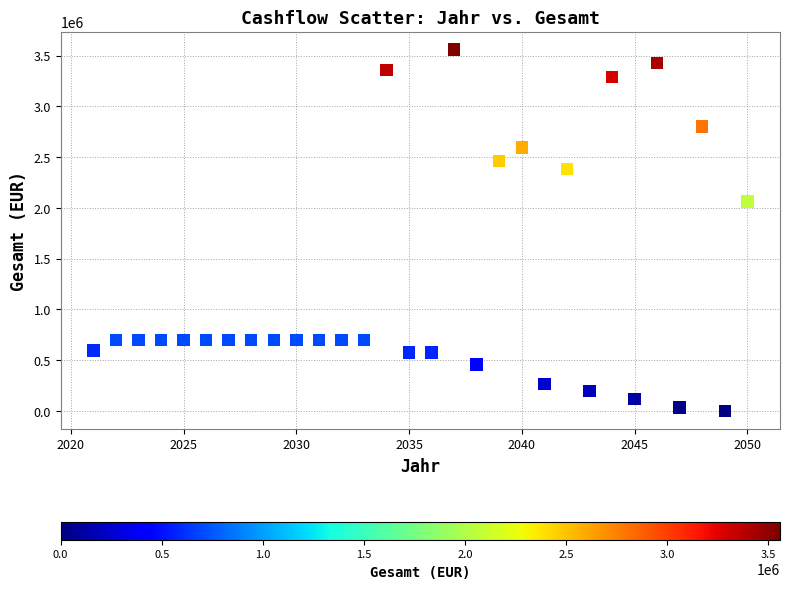

What is the range of X values (max minus min)?

29.0